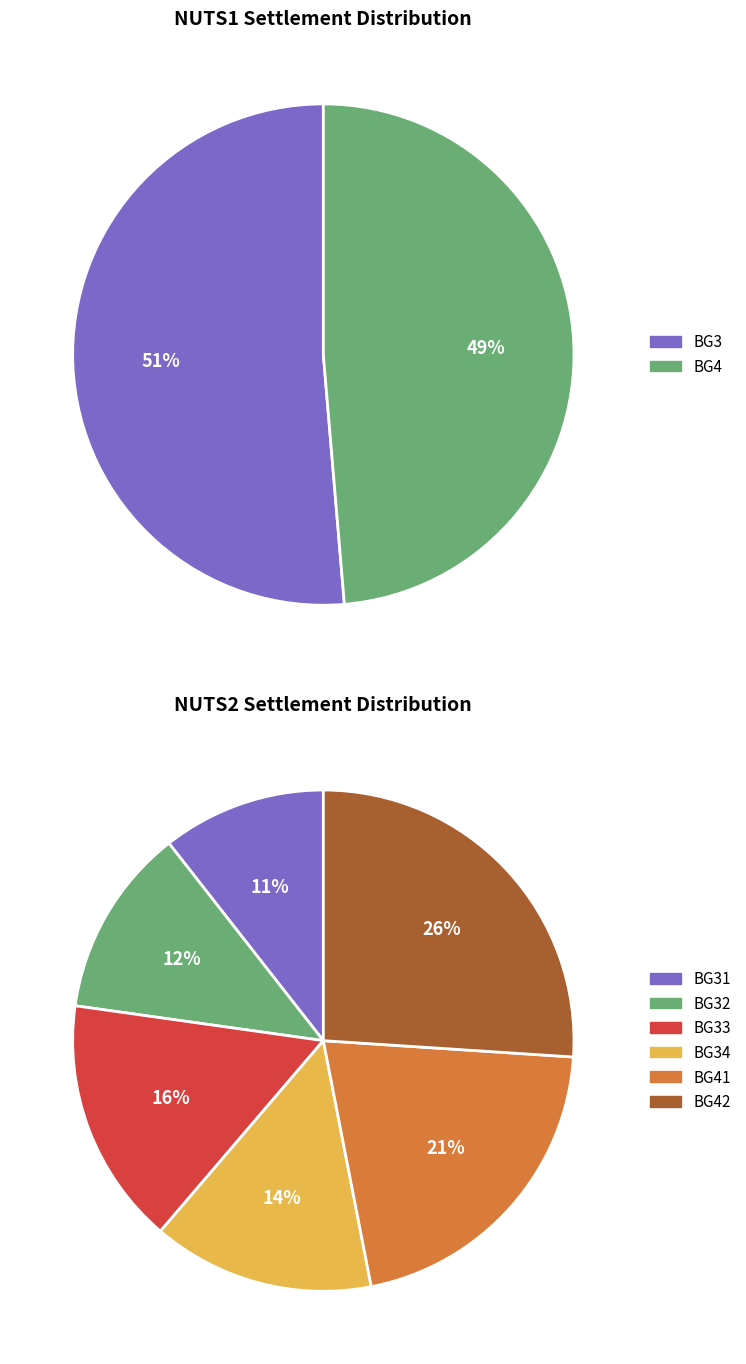

Which category has the biggest portion of the pie?

BG42